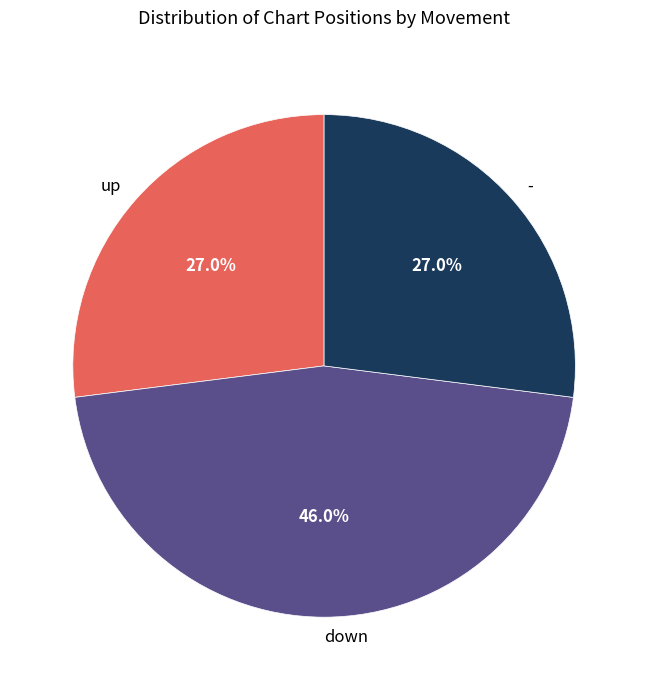

To the nearest percent, what is the difference between the largest and smallest slice percentages?

19%